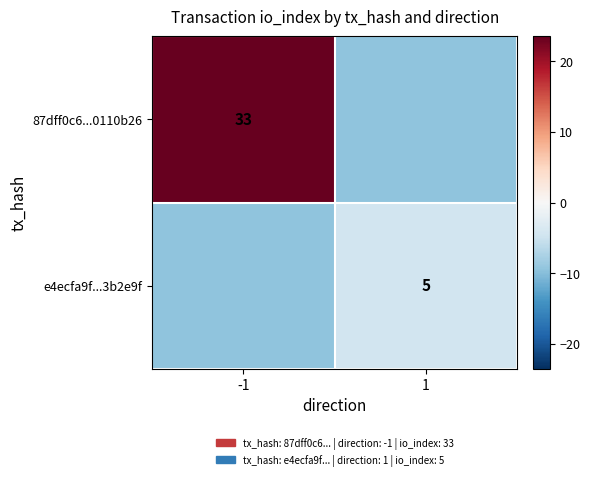

The value of 87dff0c6...0110b26 at -1 is 12.0. True or false?

False